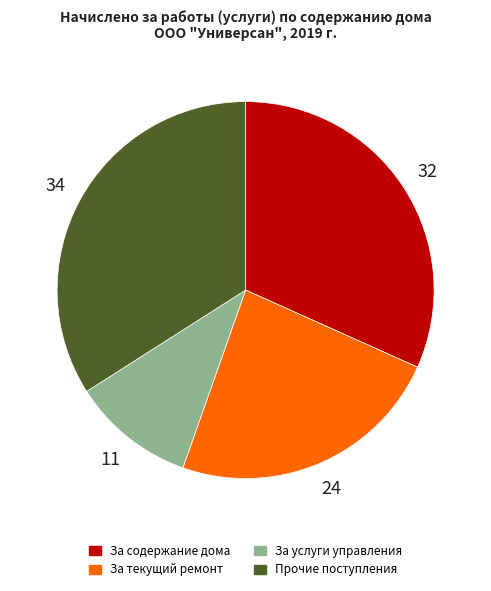

The За услуги управления slice represents 23% of the pie. True or false?

False